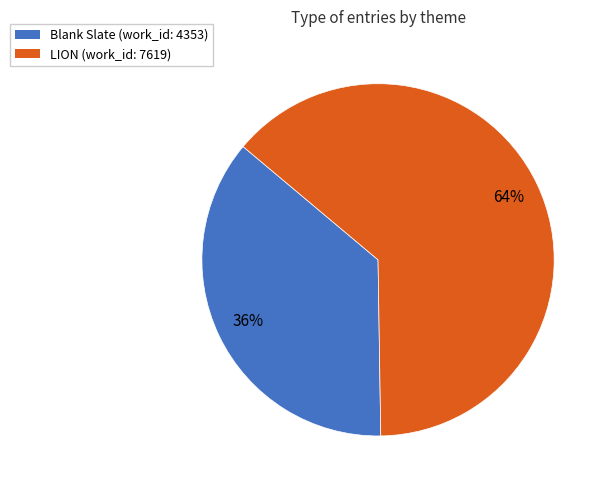

To the nearest percent, what is the combined percentage of Blank Slate and LION?

100%